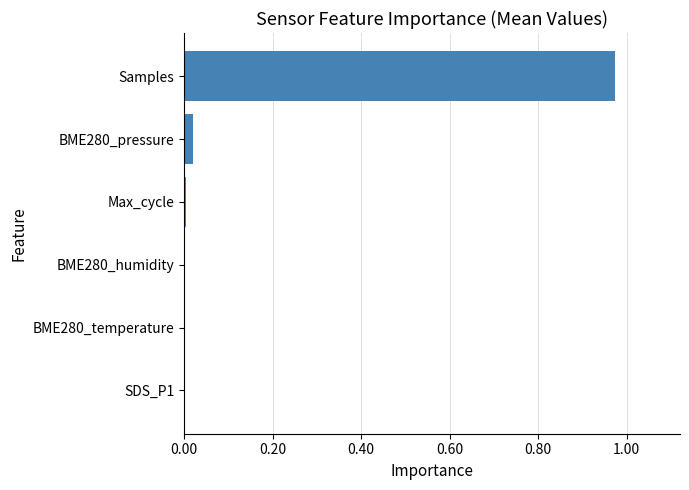

How many categories are shown in the chart?

6